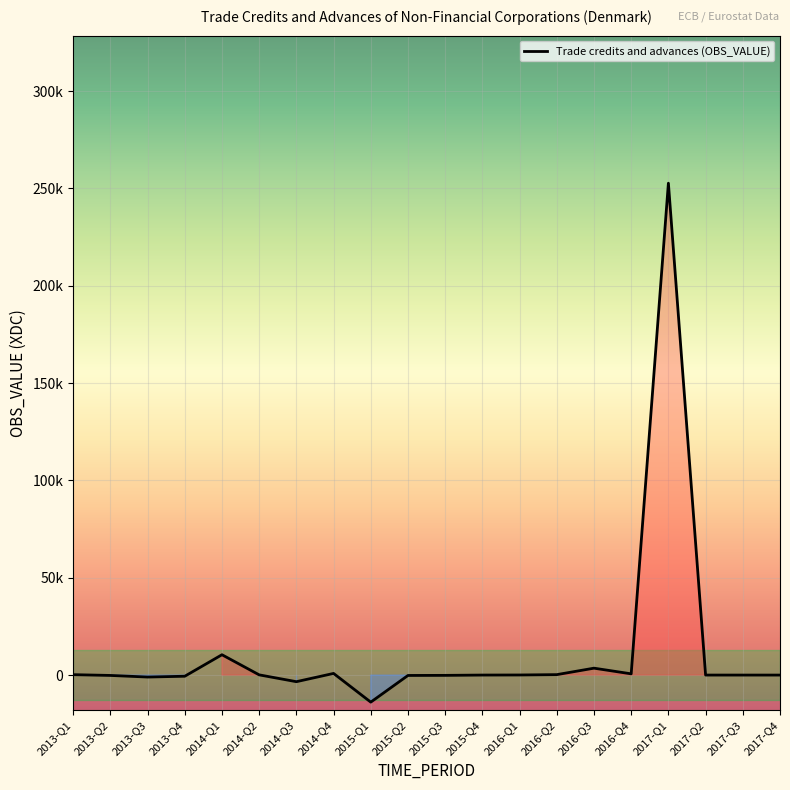

What is the average value?

12465